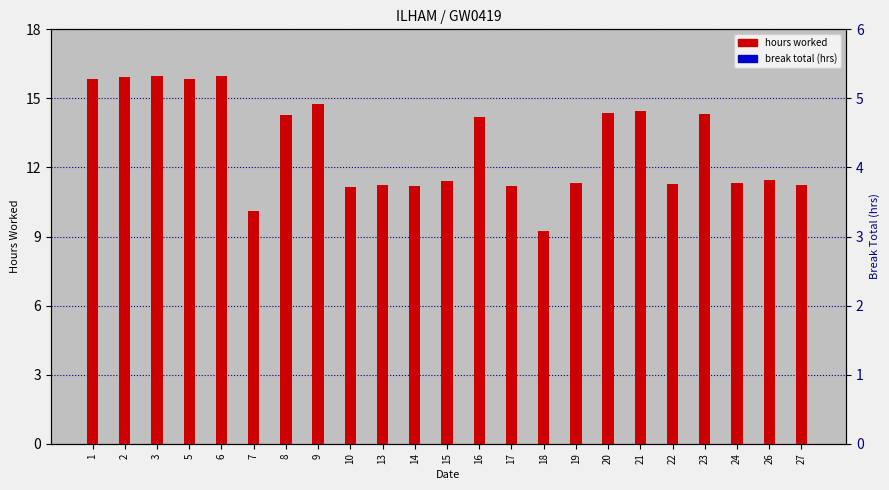

Which series has the largest range (max minus min)?

hours worked